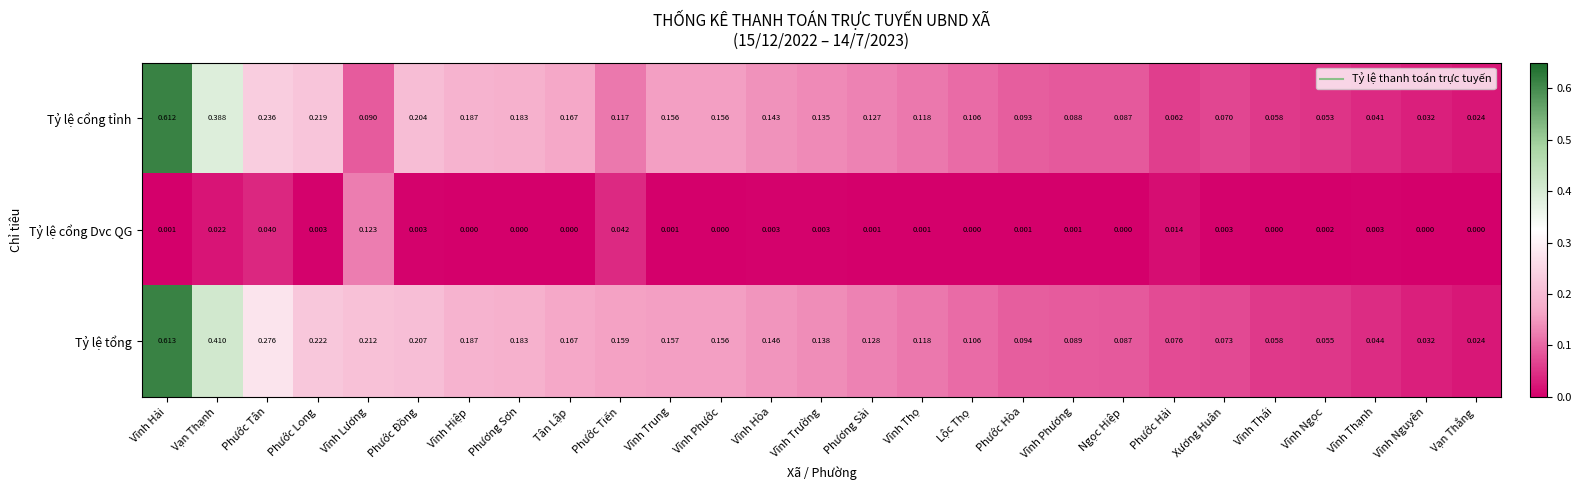

At Vĩnh Ngọc, list the series in order from largest to smallest.

Tỷ lệ tổng, Tỷ lệ cổng tỉnh, Tỷ lệ cổng Dvc QG